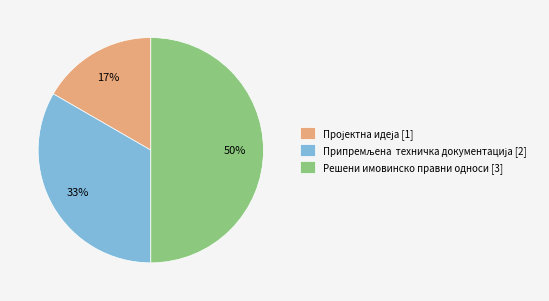

True or false: Решени имовинско правни односи [3] accounts for 50% of the total.

True